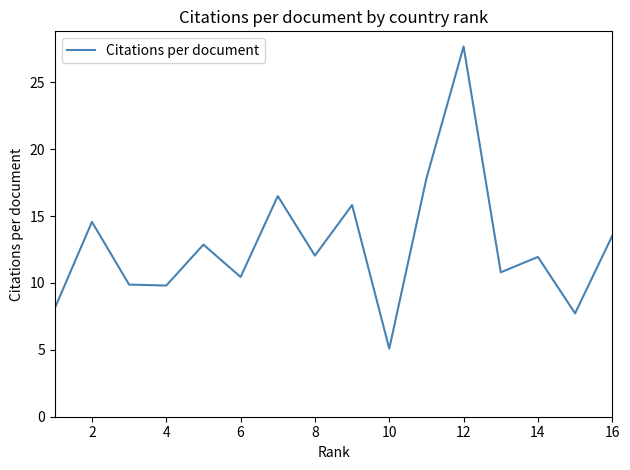

How many categories are shown in the chart?

16